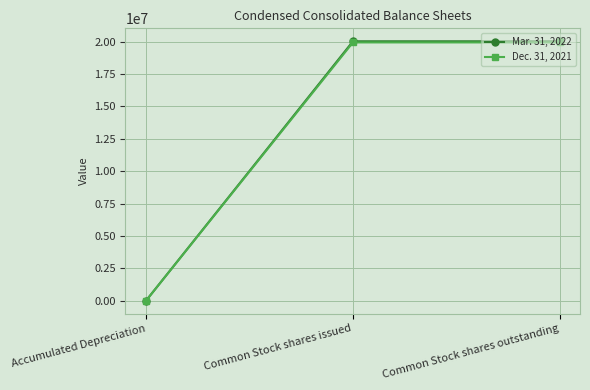

Is the value of Dec. 31, 2021 at Common Stock shares issued greater than the value of Mar. 31, 2022 at Accumulated Depreciation?

Yes